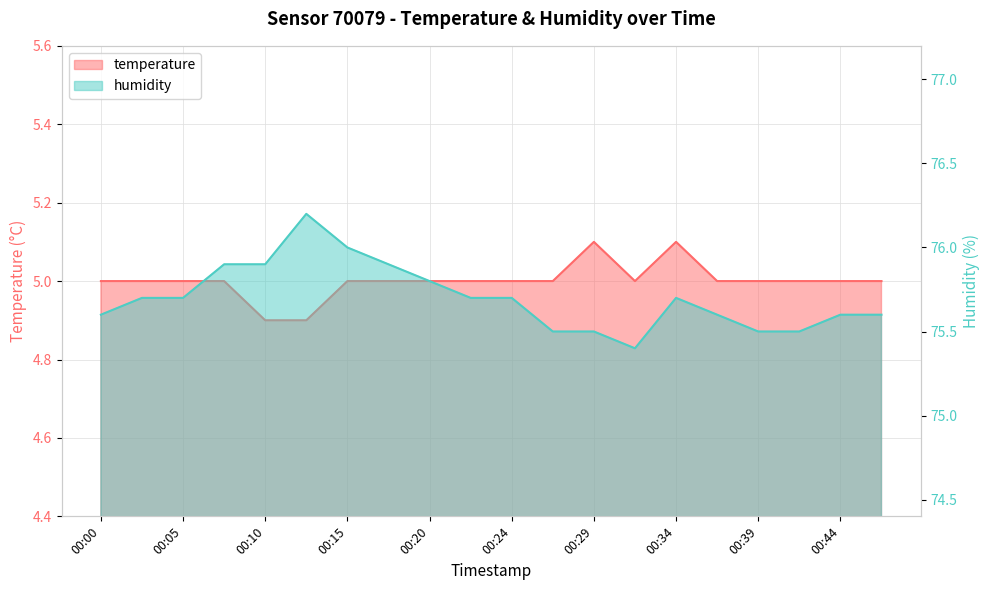

What are all the series names shown in the legend?

temperature, humidity